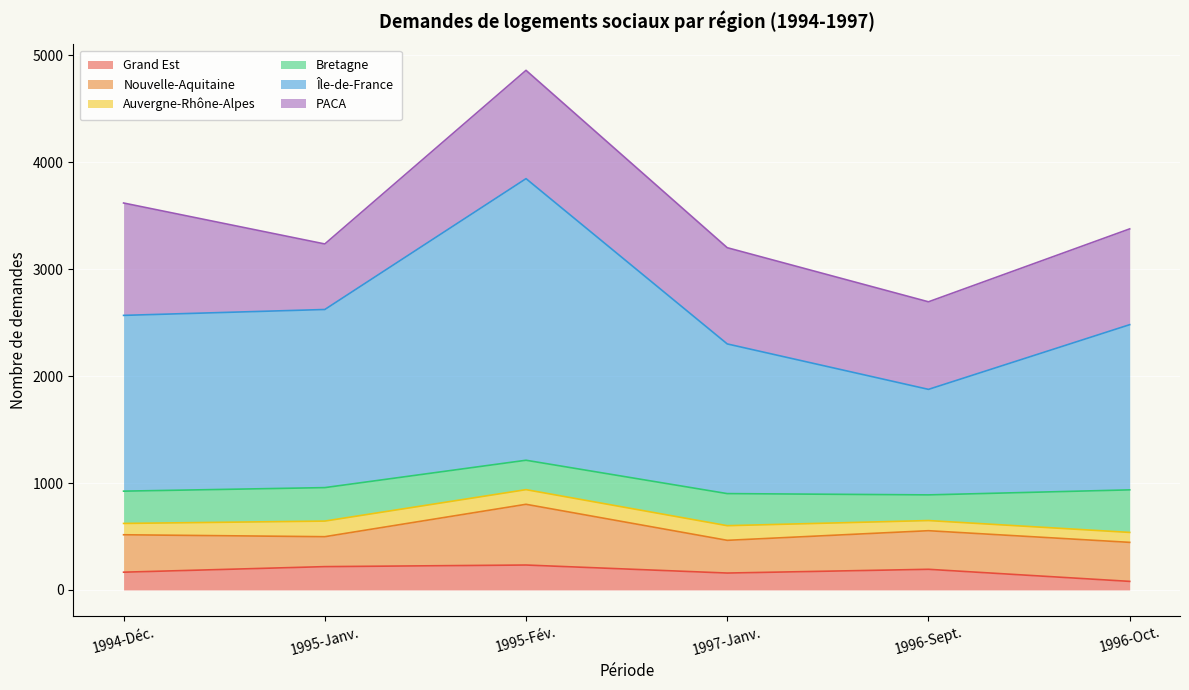

What is the label of the 3rd point from the left?

1995-Fév.